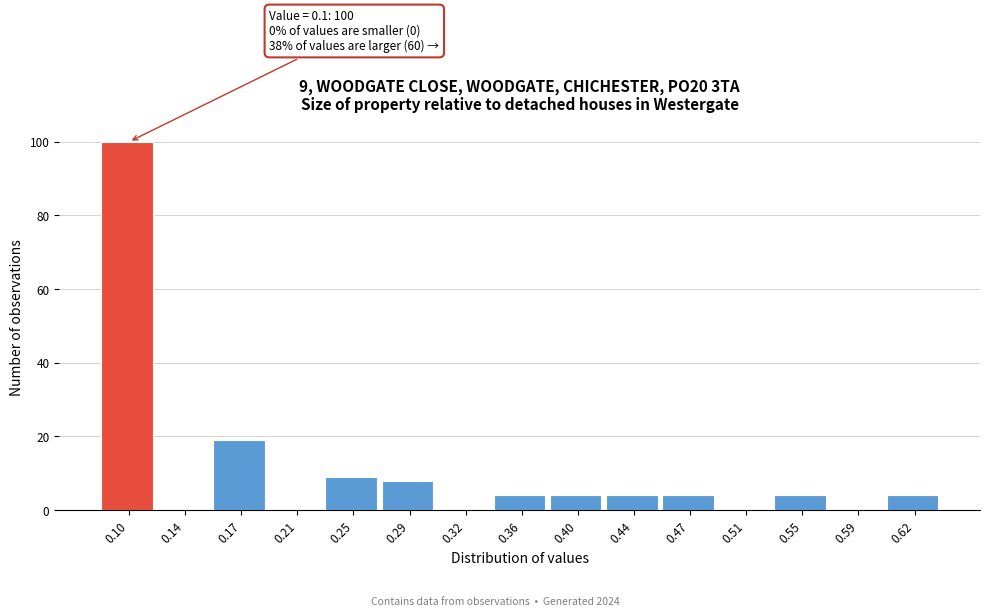

Reading left to right, extract all data points from this chart.

0.10=100	0.14=0	0.17=19	0.21=0	0.25=9	0.29=8	0.32=0	0.36=4	0.40=4	0.44=4	0.47=4	0.51=0	0.55=4	0.59=0	0.62=4